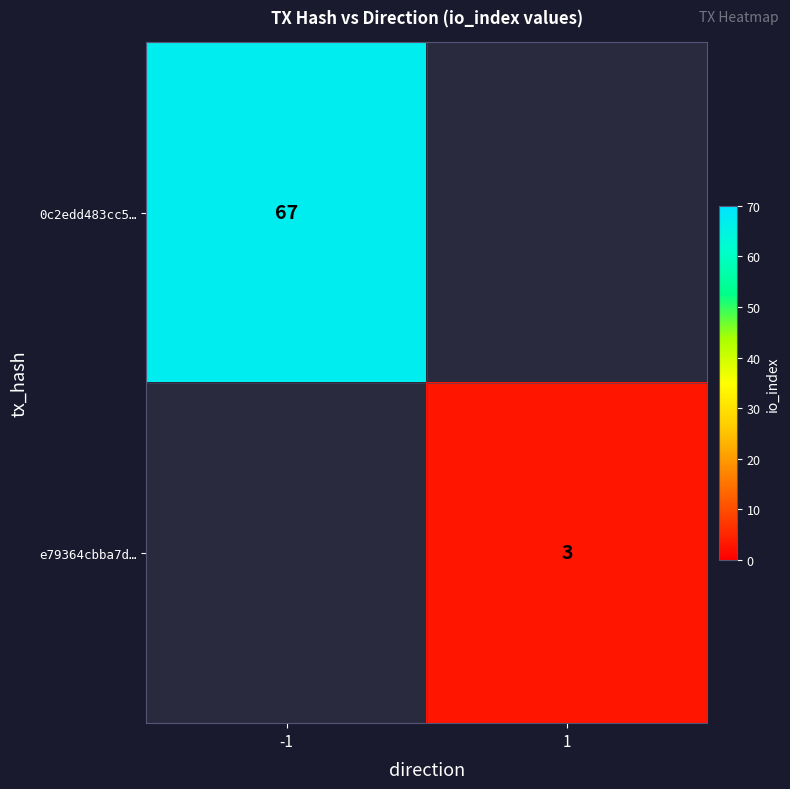

The e79364cbba7d… series shows 4 at 1. True or false?

False